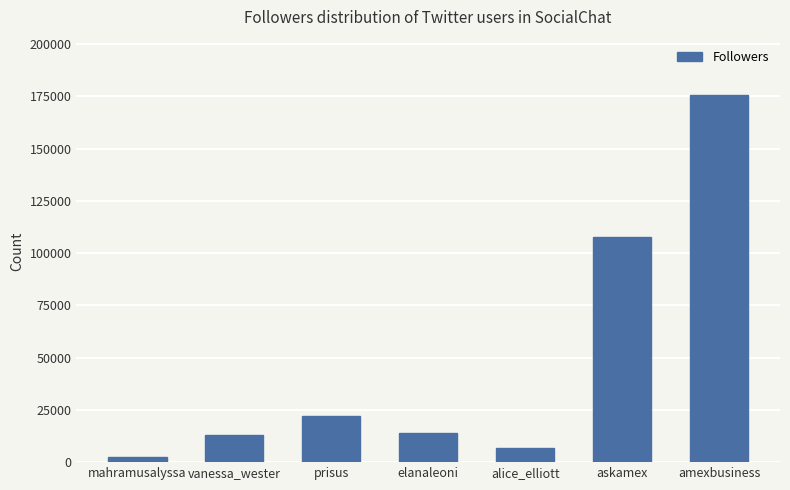

The chart shows a value of 12874 at vanessa_wester. True or false?

True